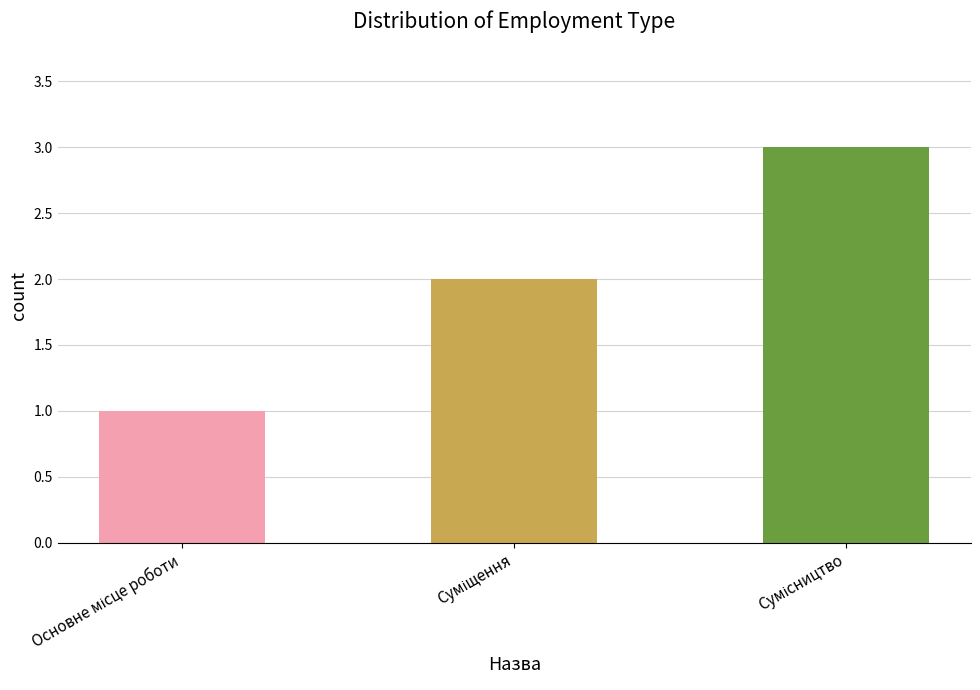

How many distinct data groups are displayed?

1